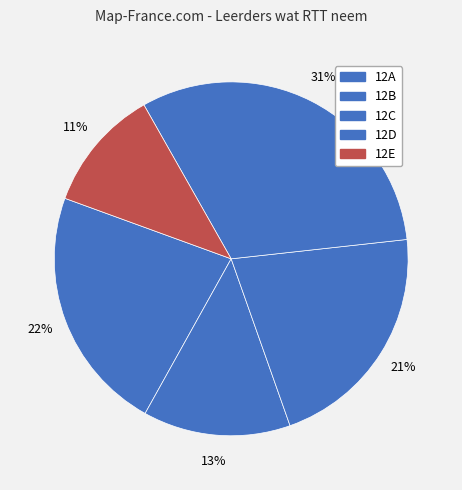

Combined, what portion of the pie is 12E and 12B?

24.7%